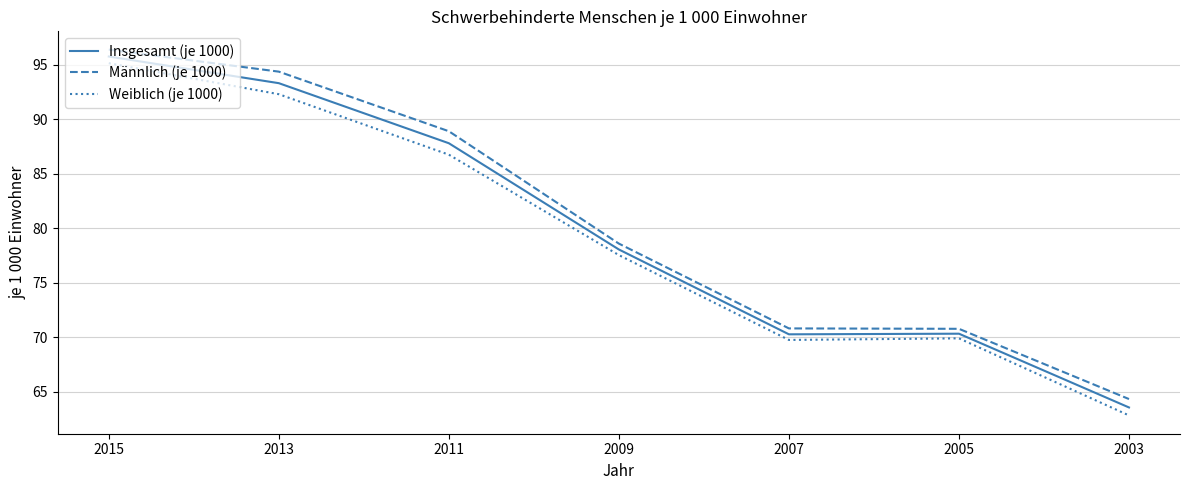

Does the chart display data point markers on the line(s)?

No